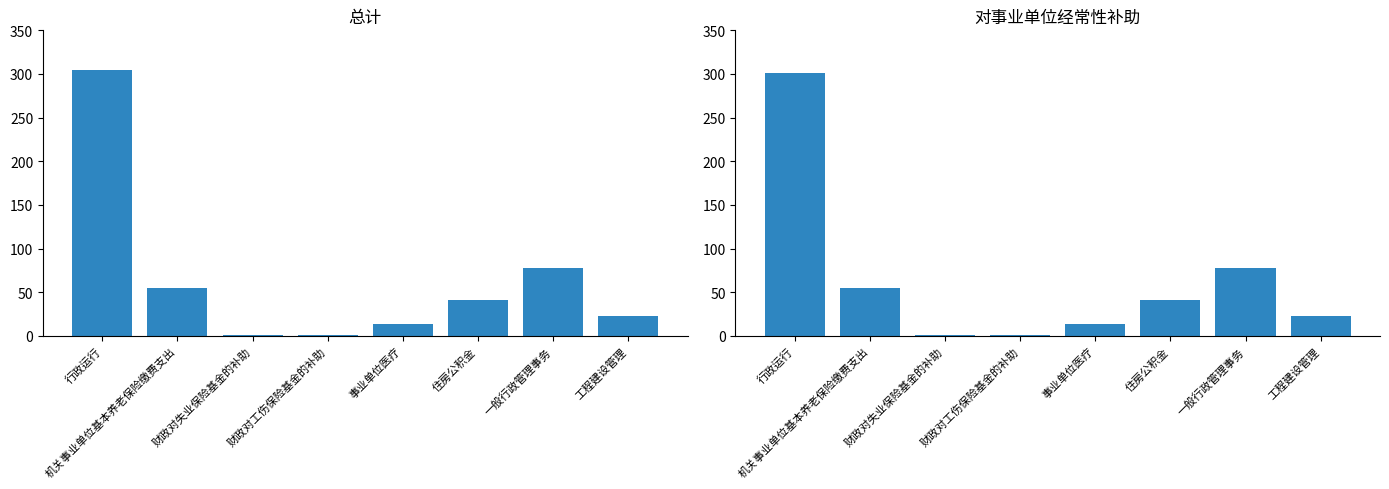

What is the label of the 8th bar from the right?

行政运行